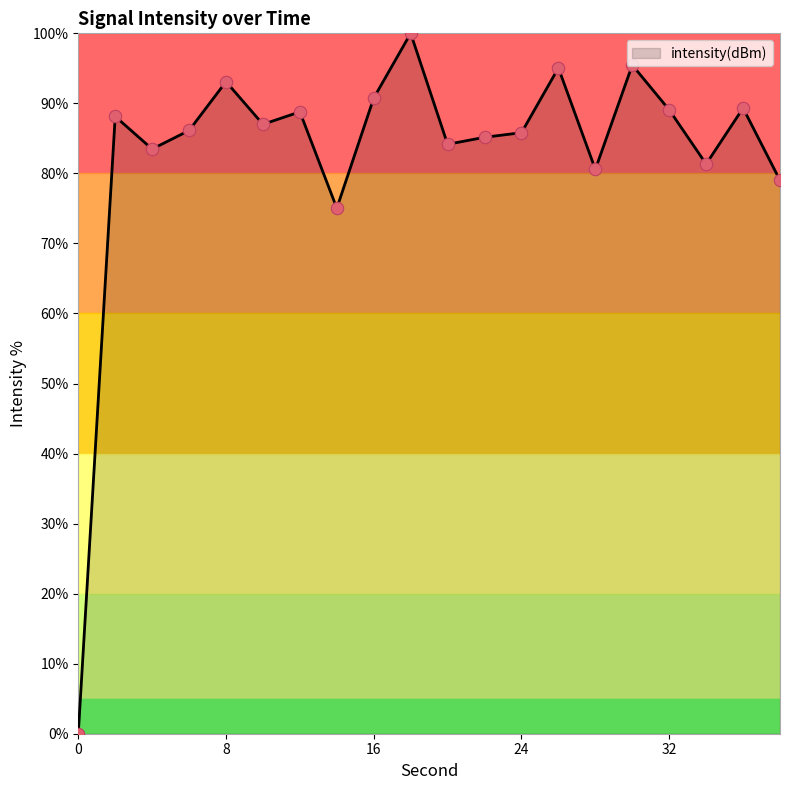

What is the difference between the maximum and minimum values?

100.0